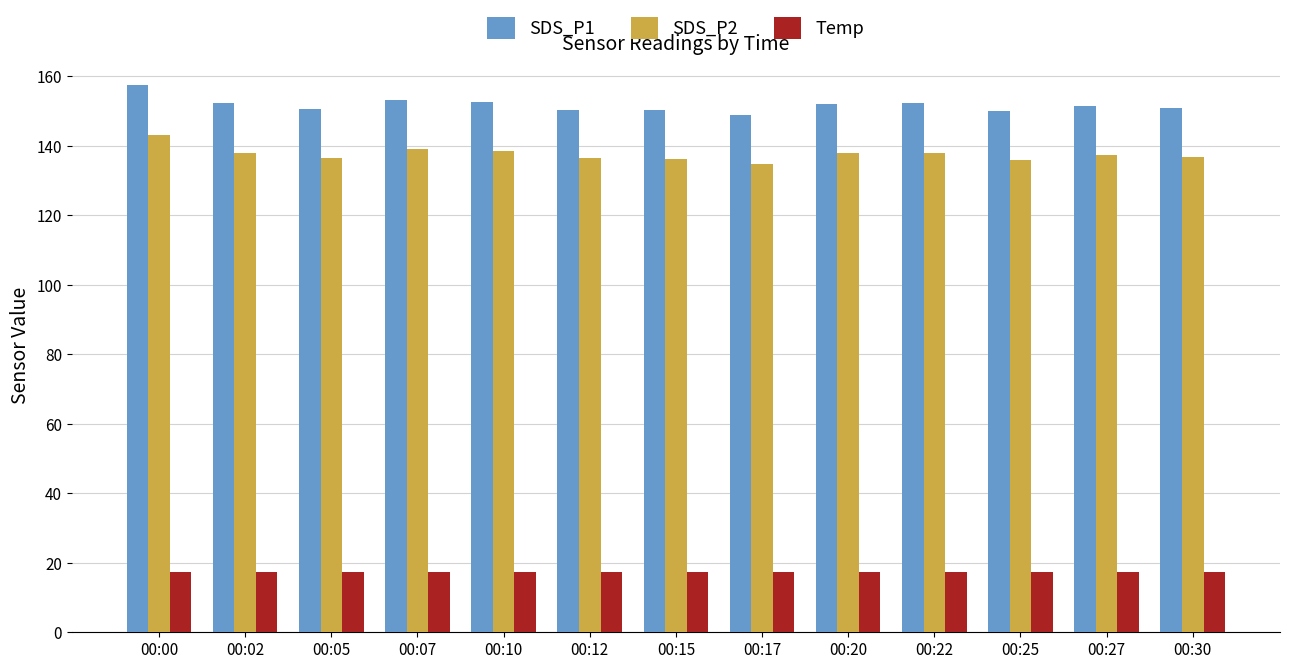

Is it true that Temp equals 17.4 at 00:22?

True